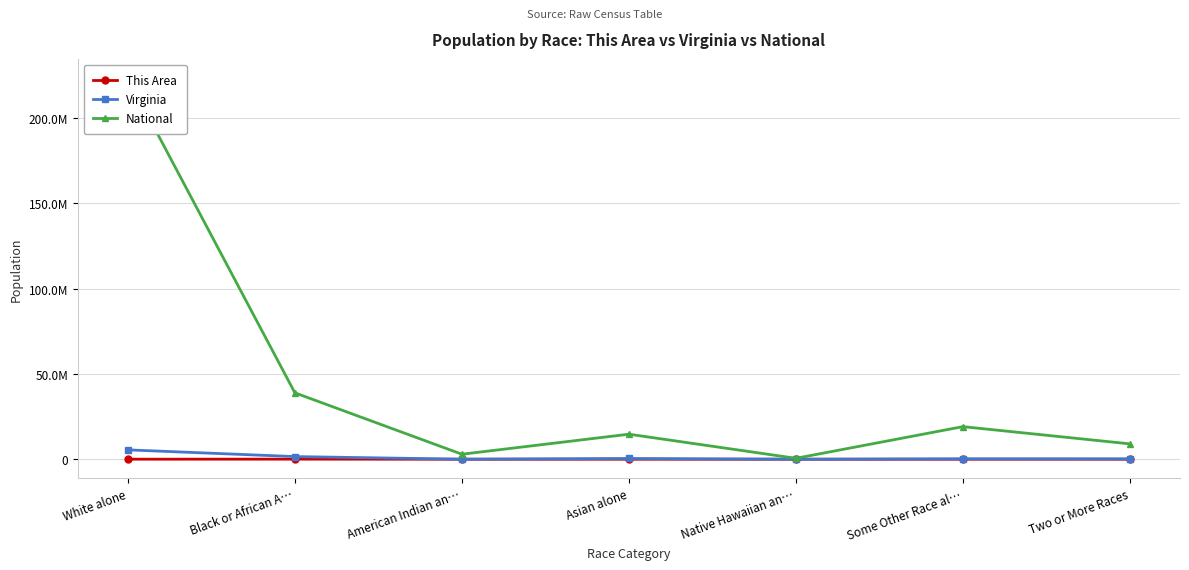

What is the difference between the highest and lowest values at Two or More Races?

9007098